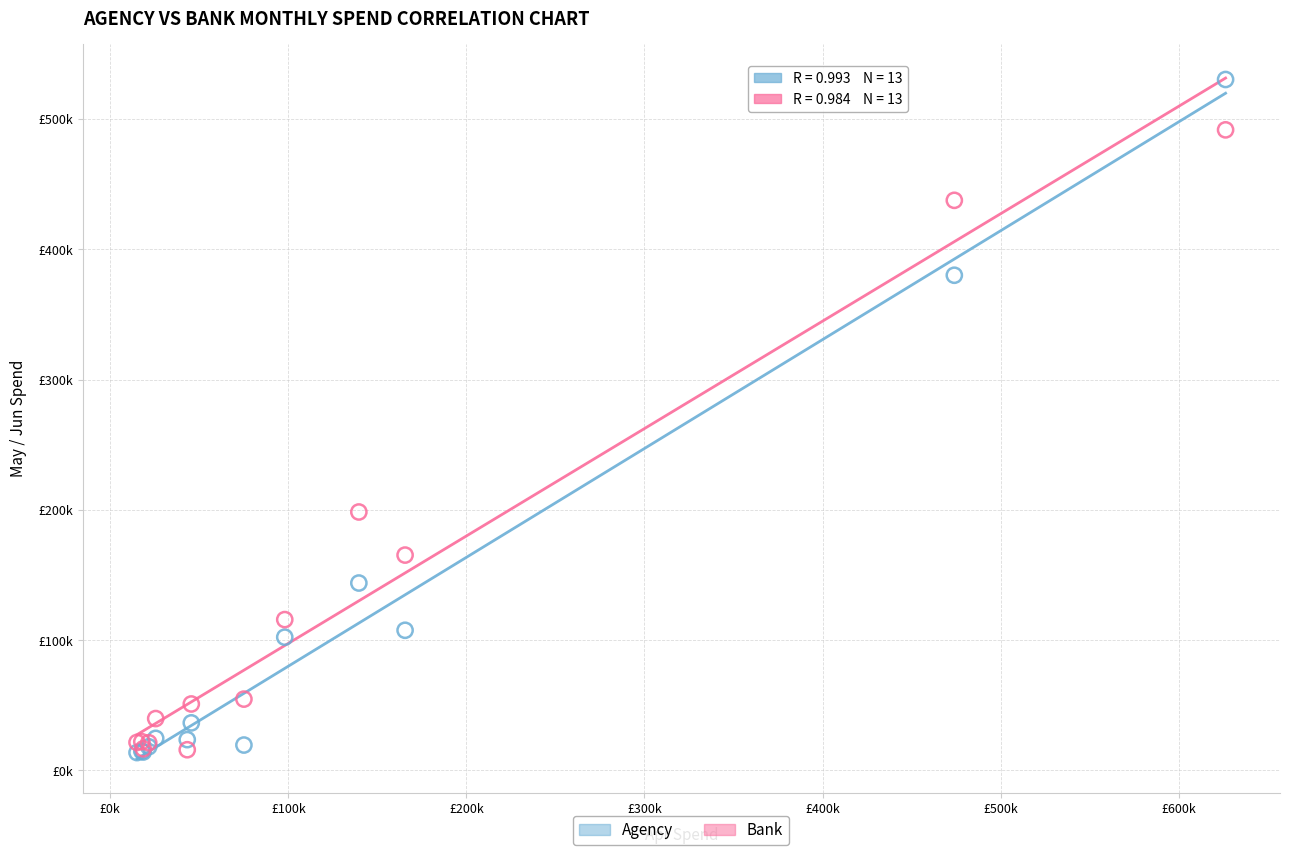

Which series contains the highest Y value?

Agency